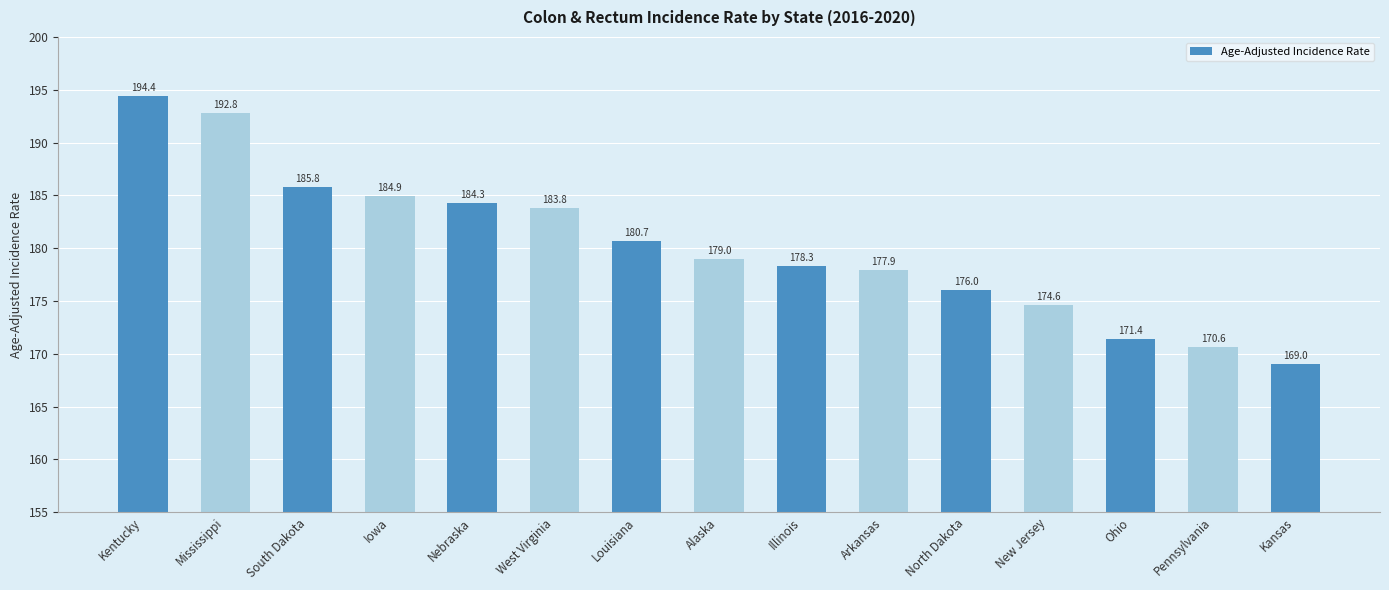

Reading left to right, what are all the values shown in this chart?

194.4	192.8	185.8	184.9	184.3	183.8	180.7	179.0	178.3	177.9	176.0	174.6	171.4	170.6	169.0